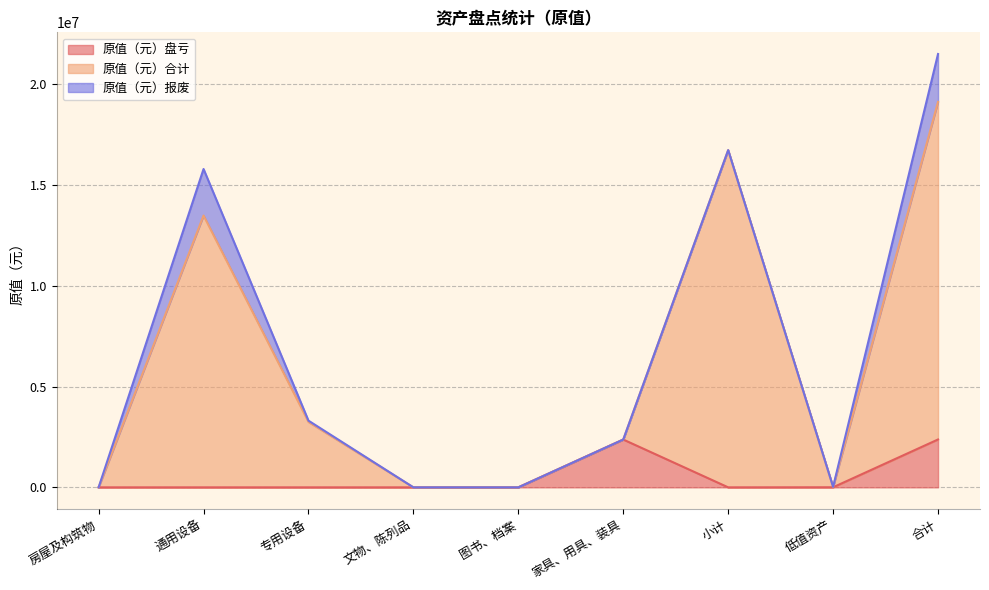

In 原值（元）盘亏, how many points are higher than both neighbors (excluding endpoints)?

1